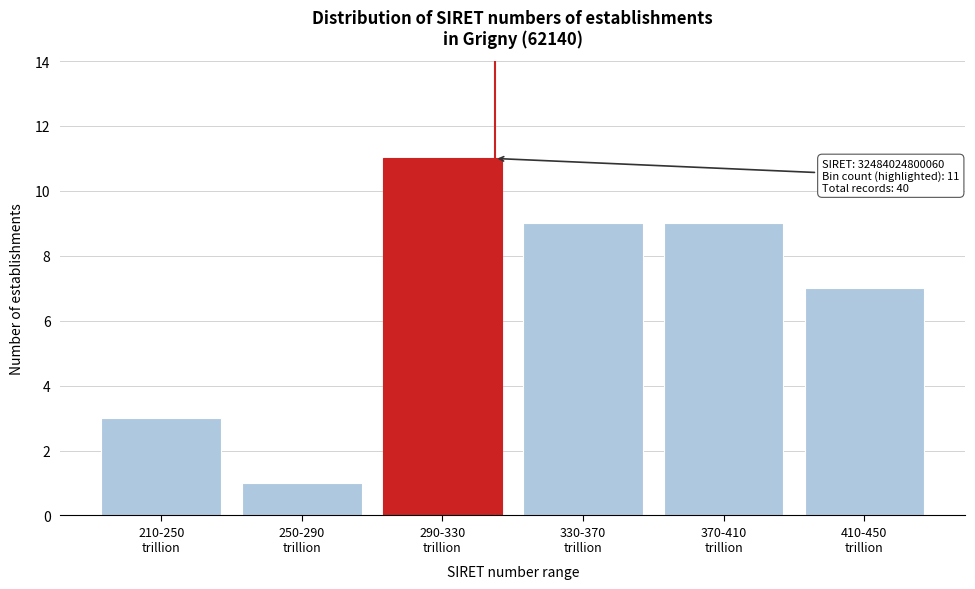

Reading right to left, list all the values displayed in this chart.

7	9	9	11	1	3